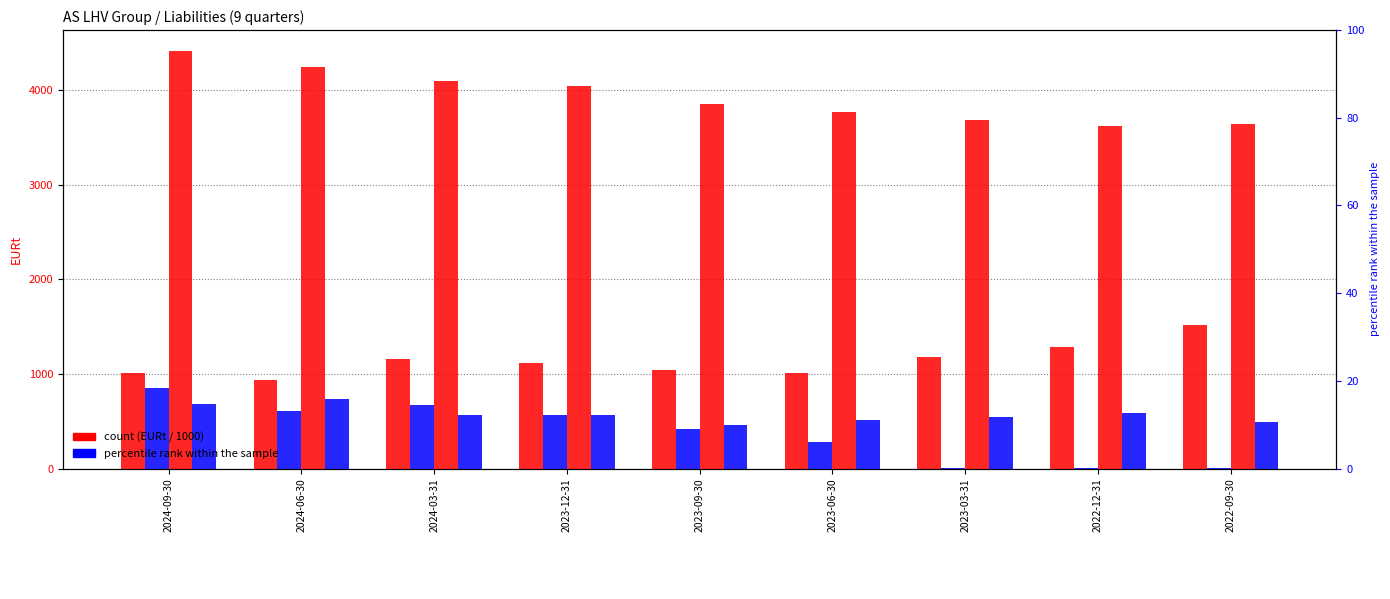

Is the value of Banking services deposits at 2023-09-30 greater than the value of Total loans received at 2022-12-31?

Yes